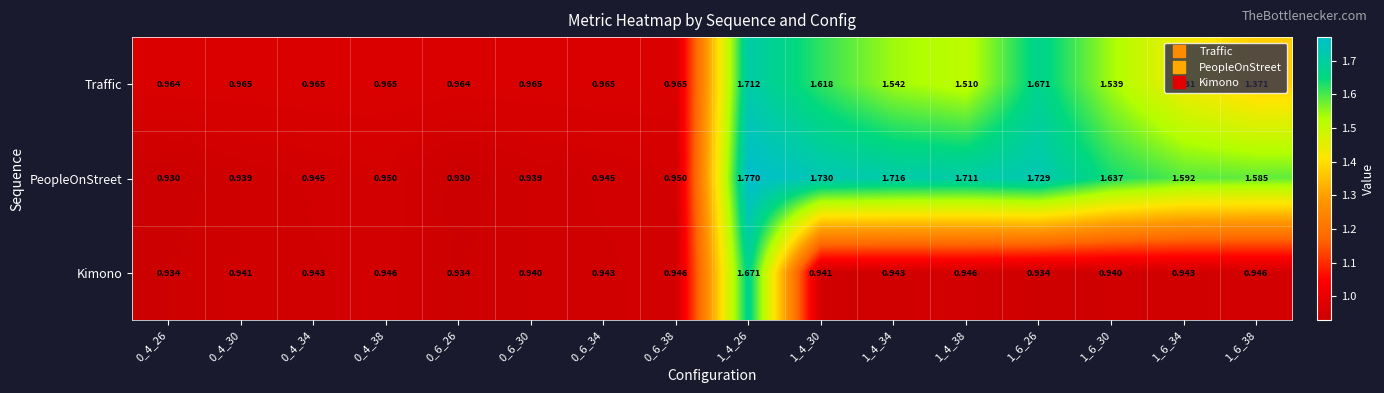

Rank the series at 0_4_34 from highest to lowest value.

Traffic, PeopleOnStreet, Kimono